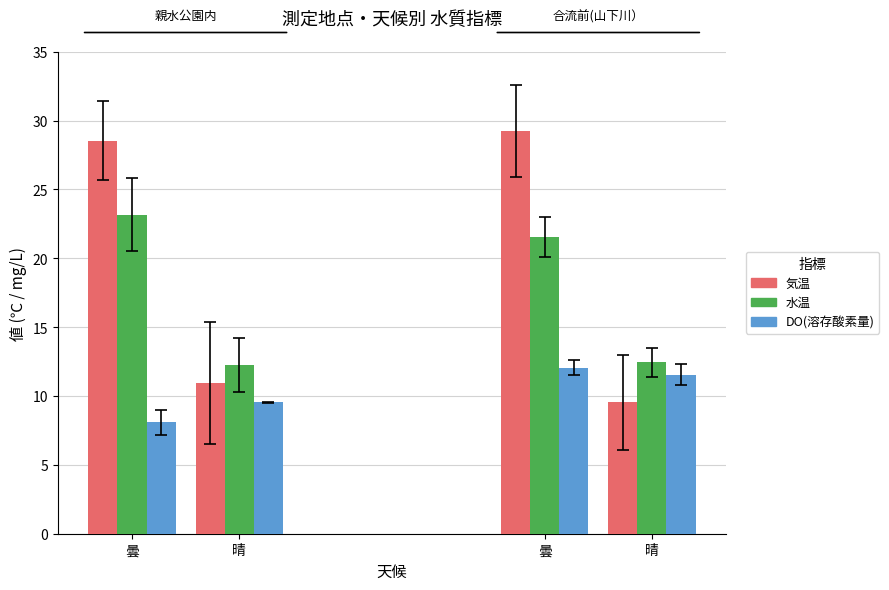

How many bars are there in total?

12